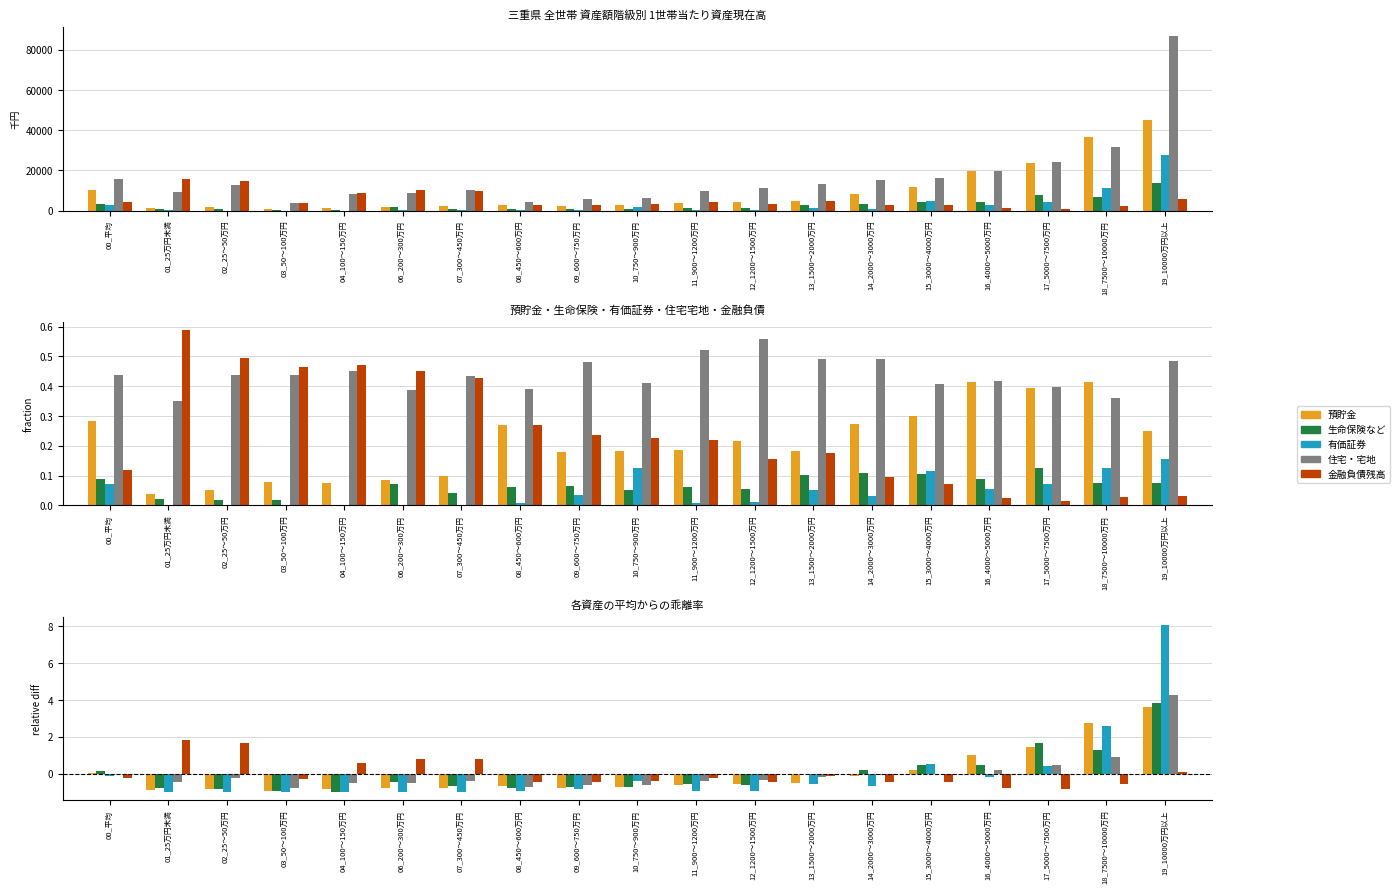

How many bars are there in each group?

5